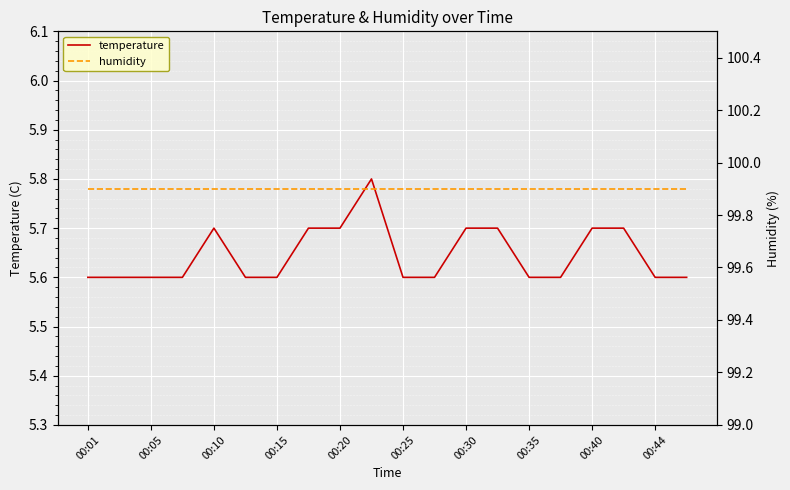

Where is humidity nearest to the value 99?

00:01